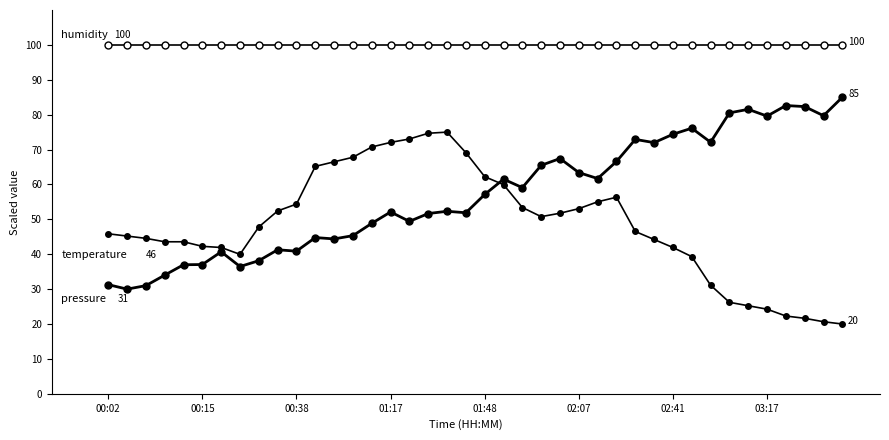

How many categories are shown in the chart?

40